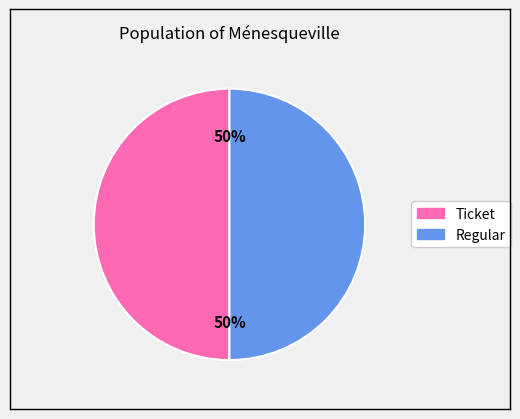

To the nearest percent, what is the average slice percentage?

50%